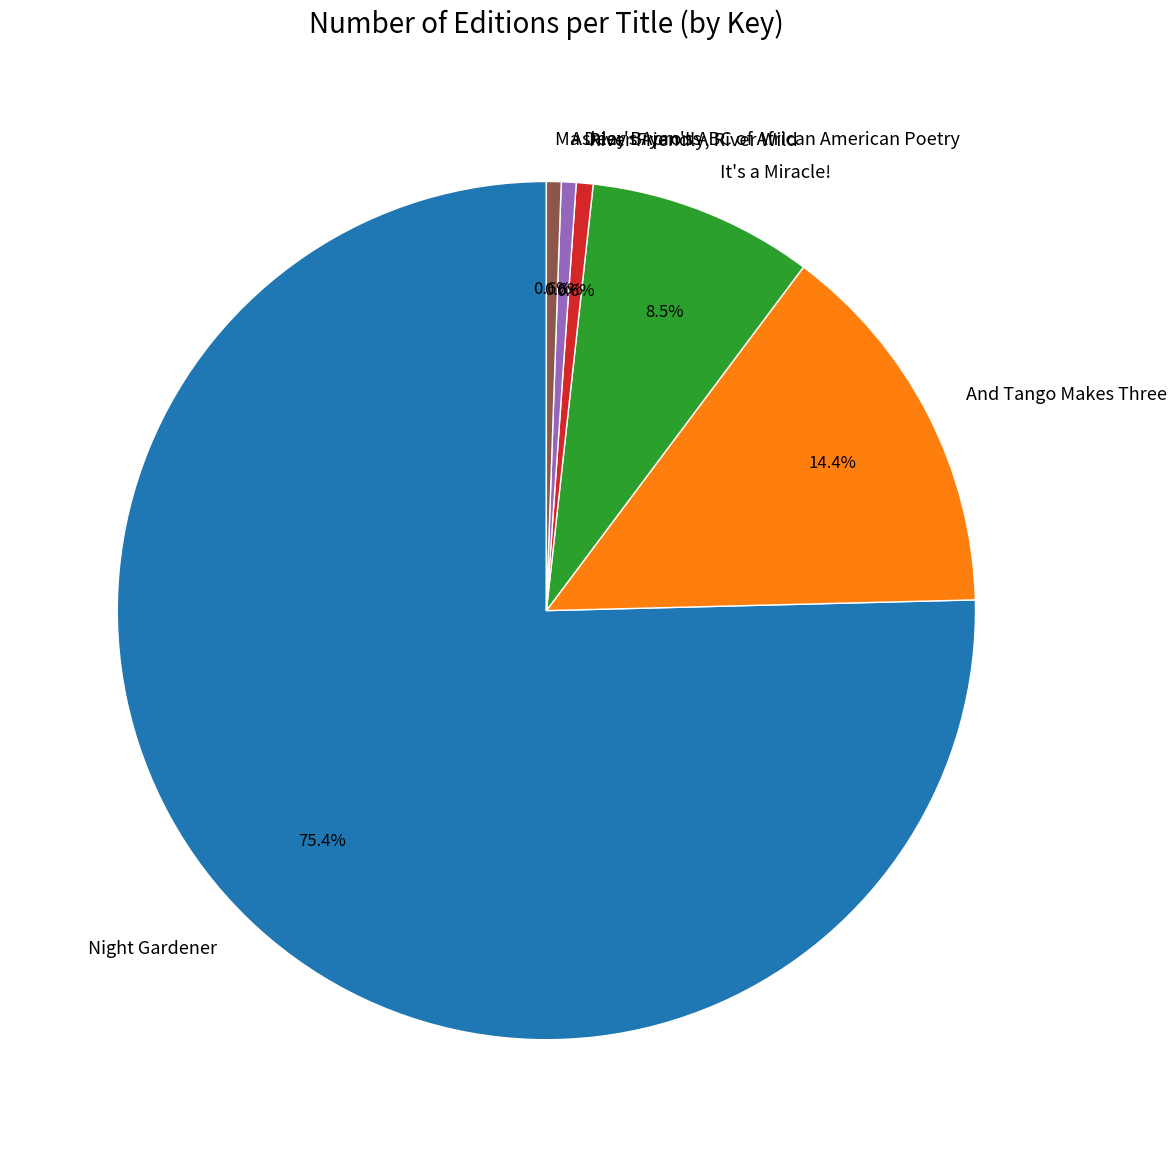

What percentage do River Friendly, River Wild and And Tango Makes Three together represent?

15.0%